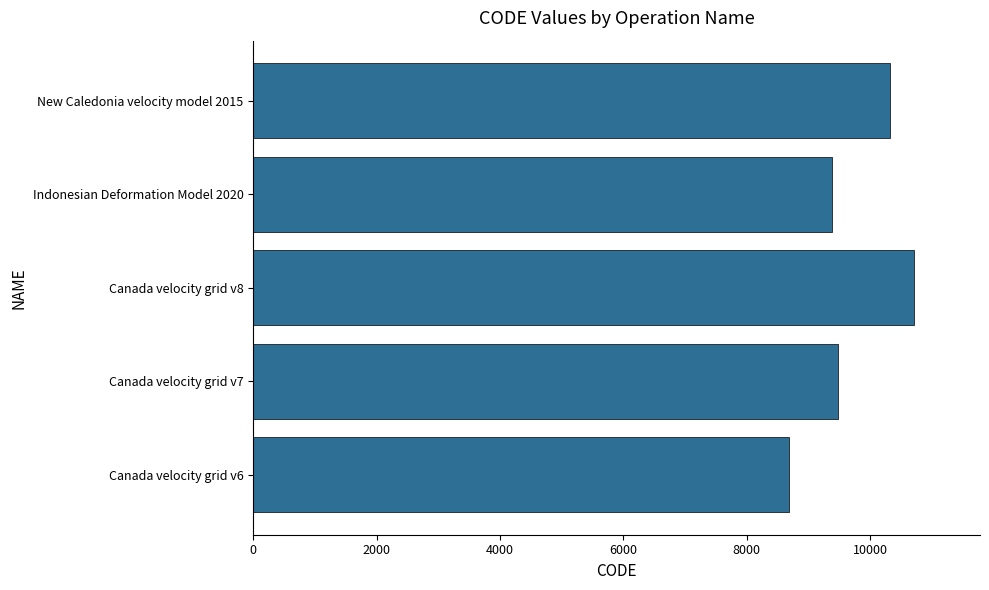

List the labels in order of value, largest first.

Canada velocity grid v8, New Caledonia velocity model 2015, Canada velocity grid v7, Indonesian Deformation Model 2020, Canada velocity grid v6